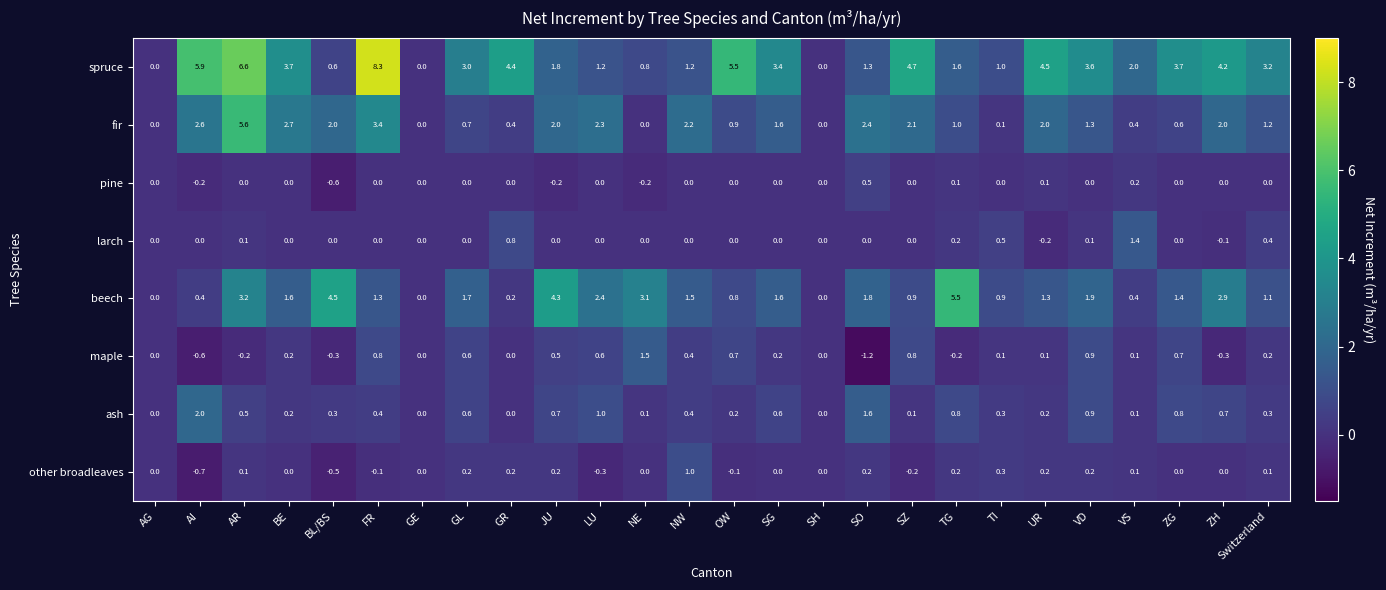

What is the spread (max minus min) of values at VS?

1.9